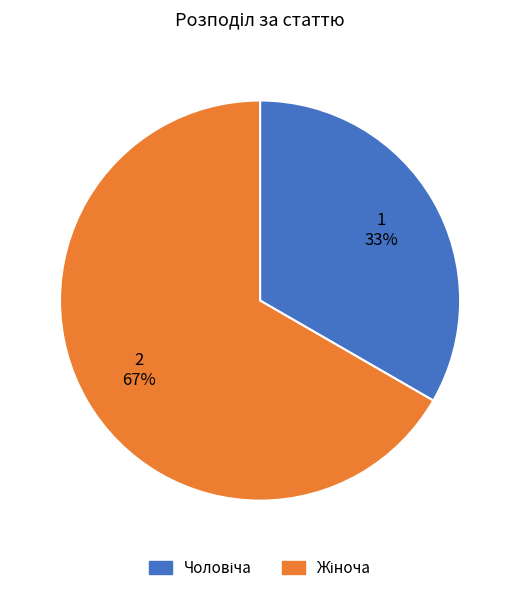

To the nearest percent, what is the average slice percentage?

50%